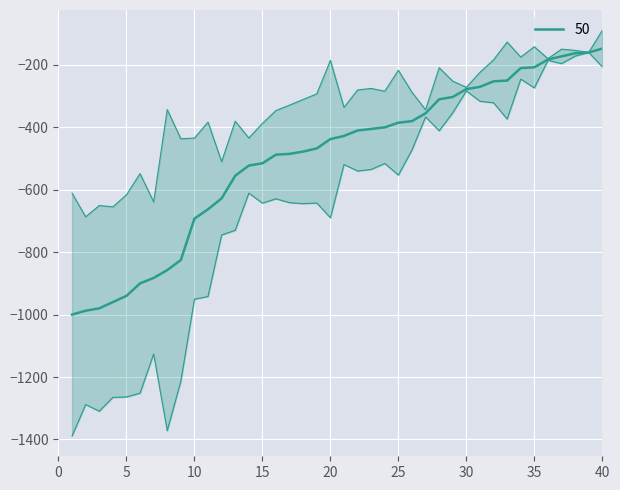

How many values exceed -427?

19